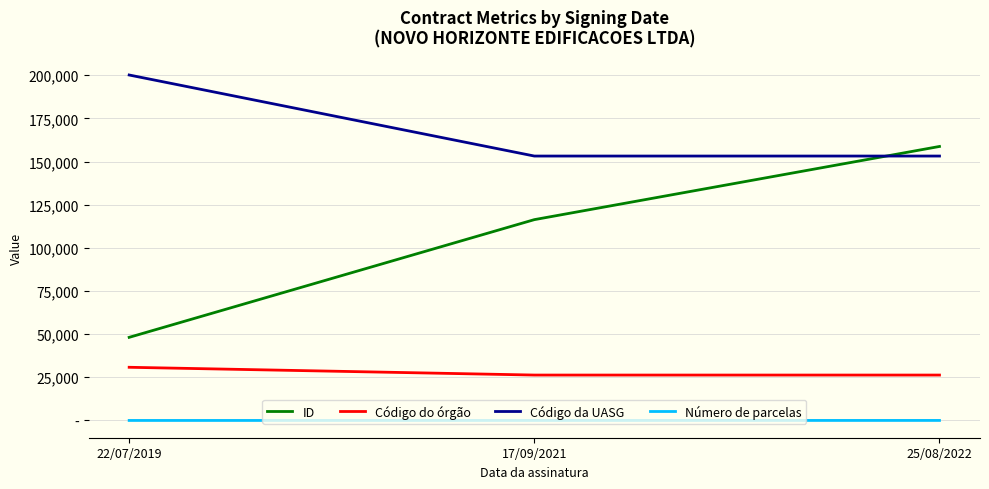

Reading left to right, extract all data points from this chart.

ID: 48144	116330	158726
Código do órgão: 30802	26298	26298
Código da UASG: 200124	153173	153173
Número de parcelas: 1	1	12